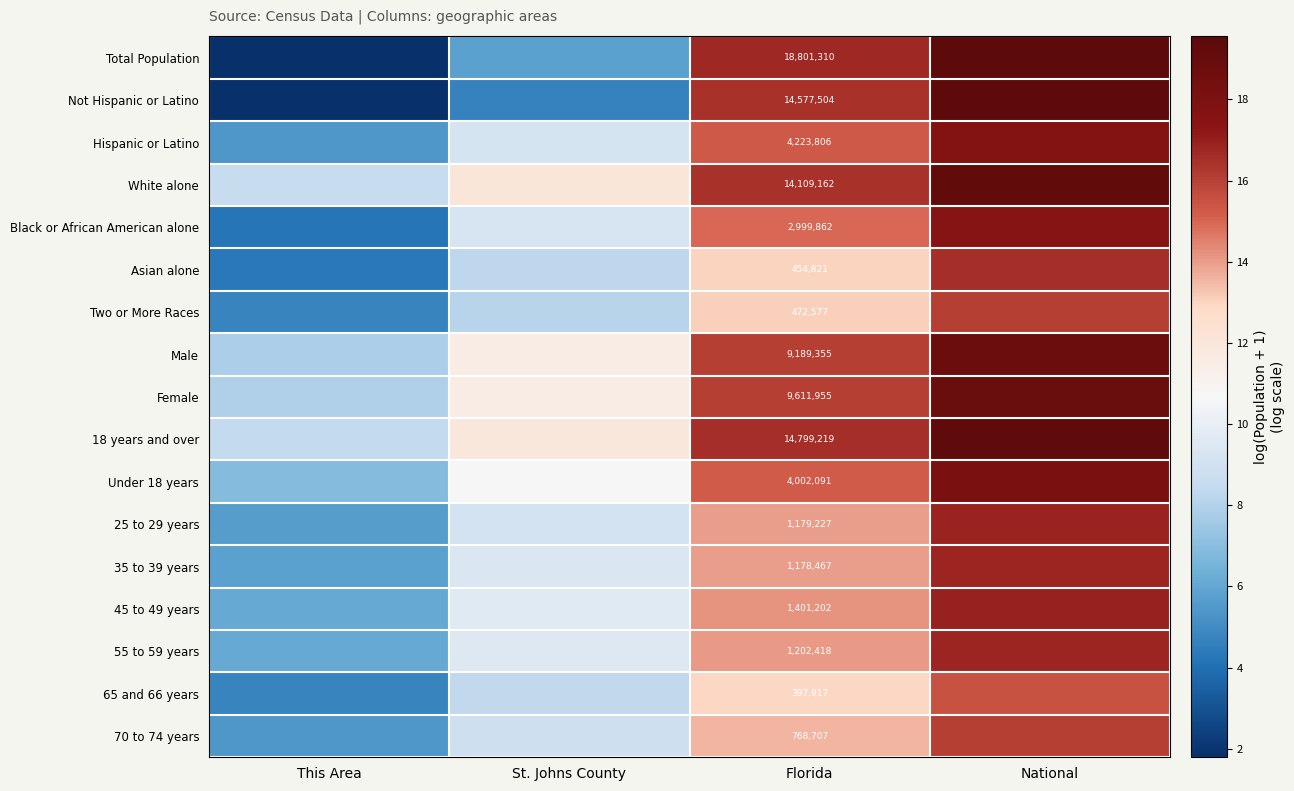

At which label does 70 to 74 years reach its minimum?

This Area